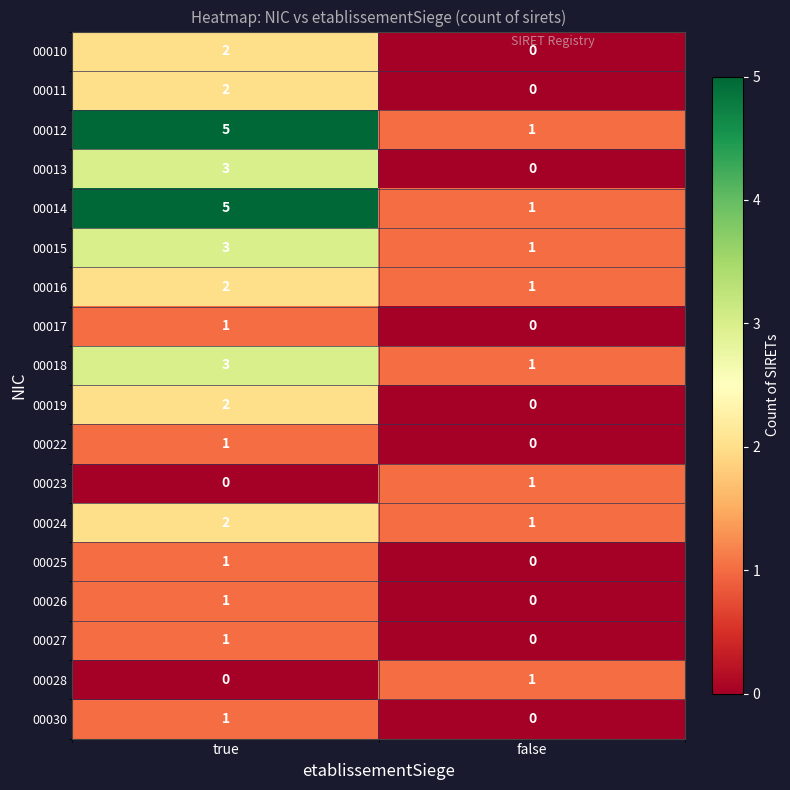

Which category has the lowest value in the 00016 series?

false